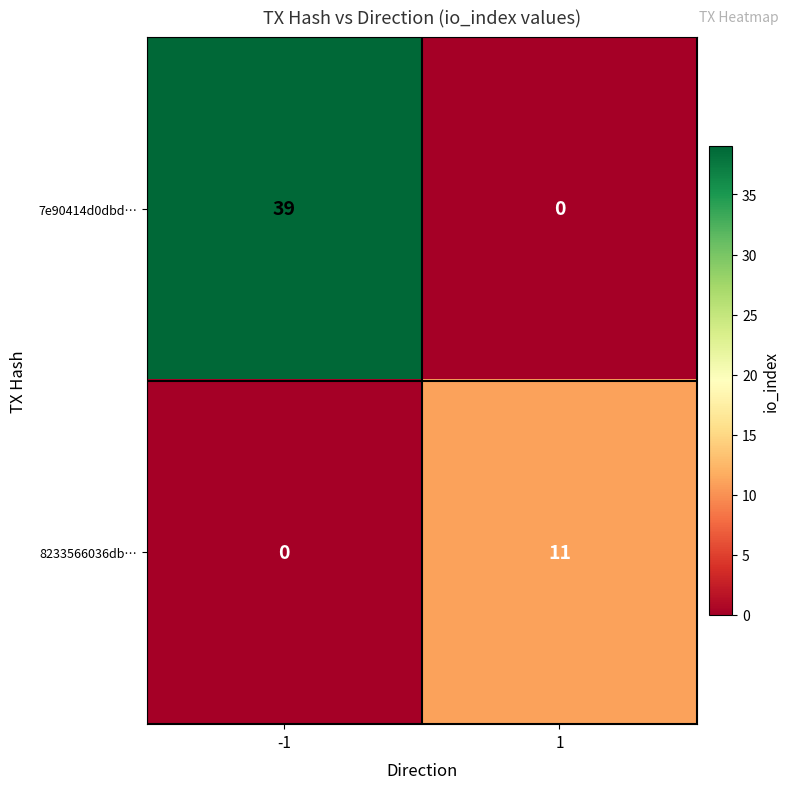

Which series has the largest total across all categories?

7e90414d0dbd…